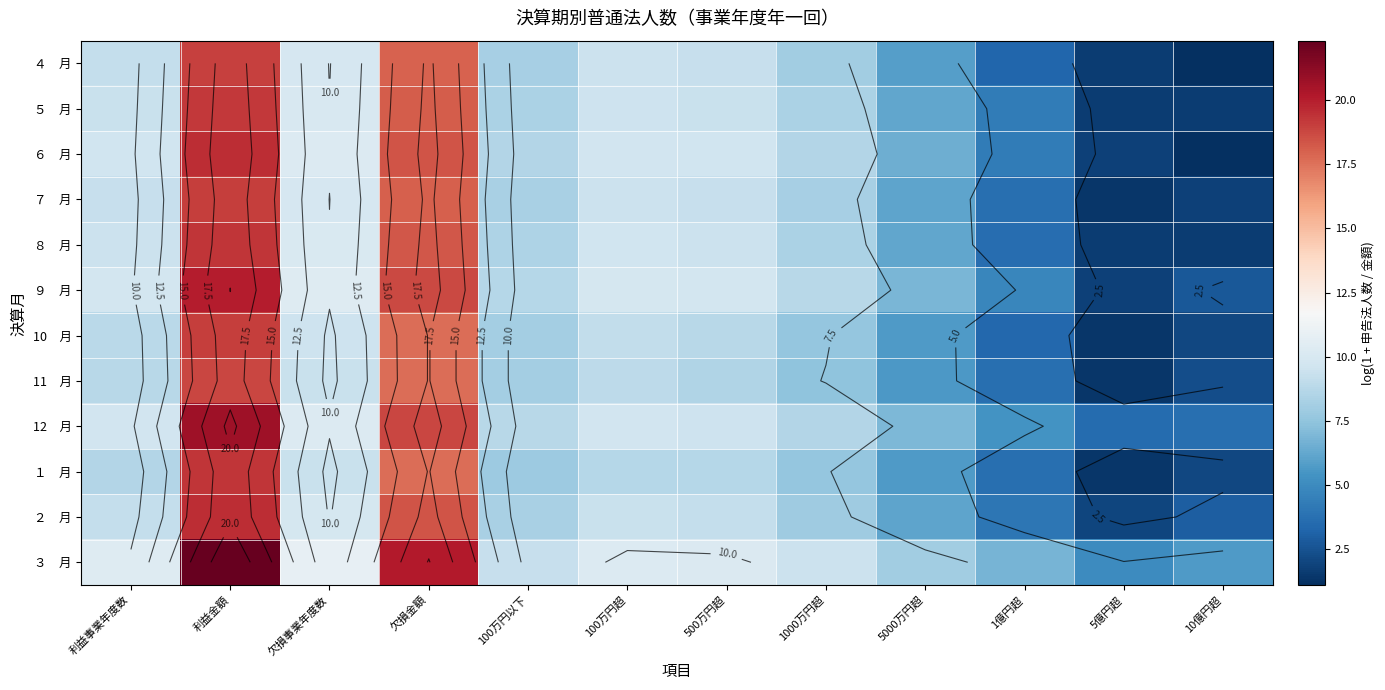

True or false: ６ 月 has a value of 24.3 at 欠損金額.

False